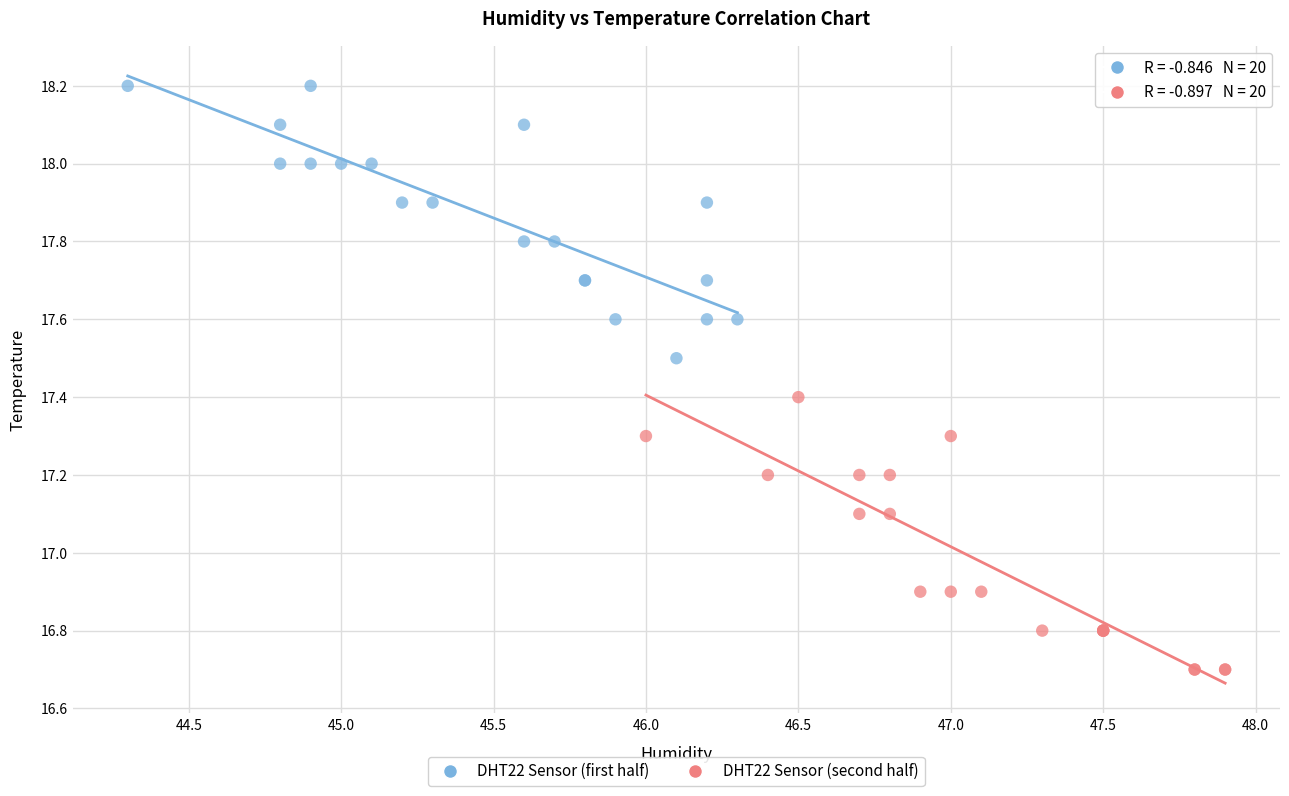

Which series reaches the maximum Y coordinate?

DHT22 Sensor (first half)